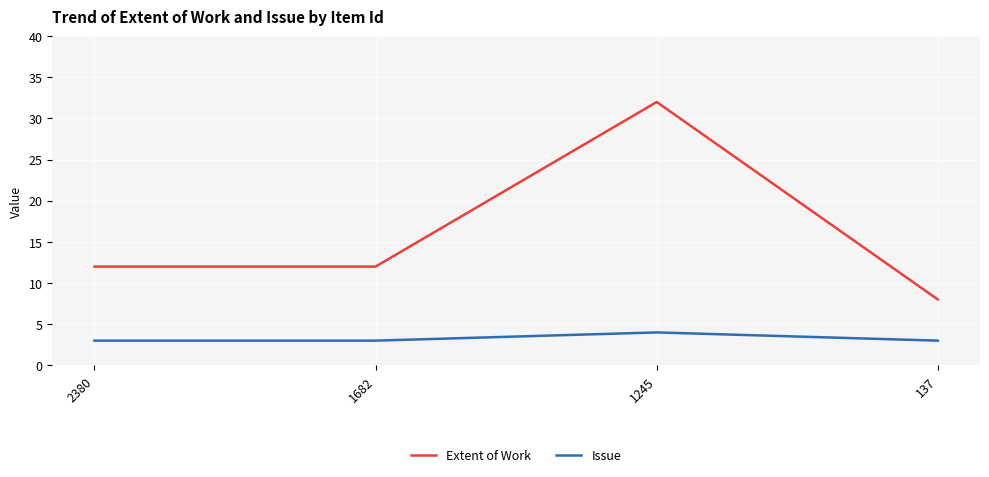

What is the difference between the highest and lowest values at 1682?

9